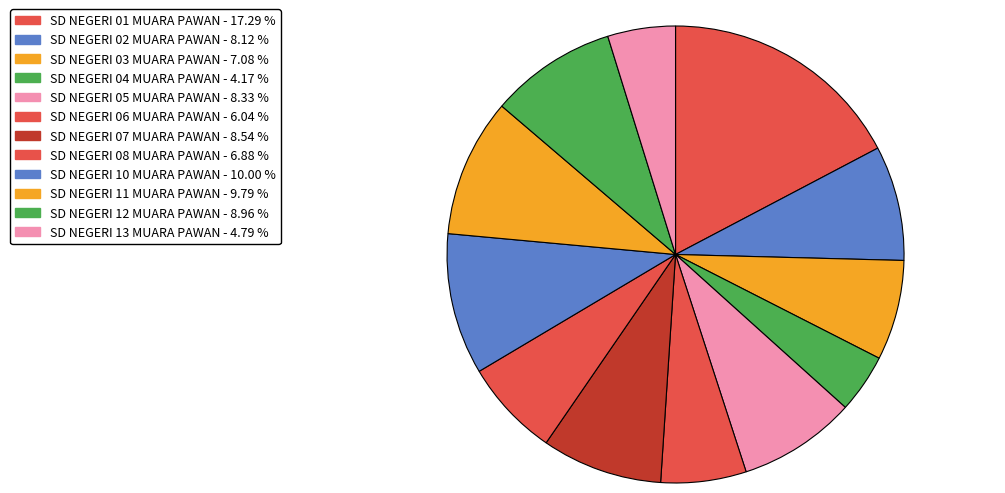

Is the sum of SD NEGERI 01 MUARA PAWAN and SD NEGERI 11 MUARA PAWAN greater than half?

No